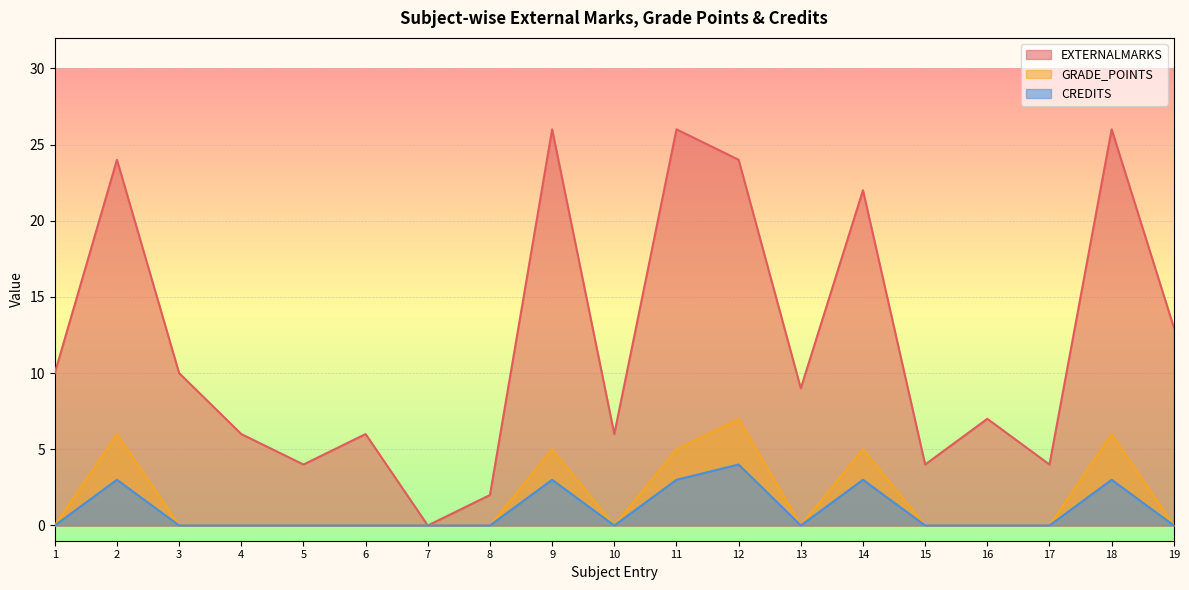

In EXTERNALMARKS, how many points are lower than both neighbors (excluding endpoints)?

6